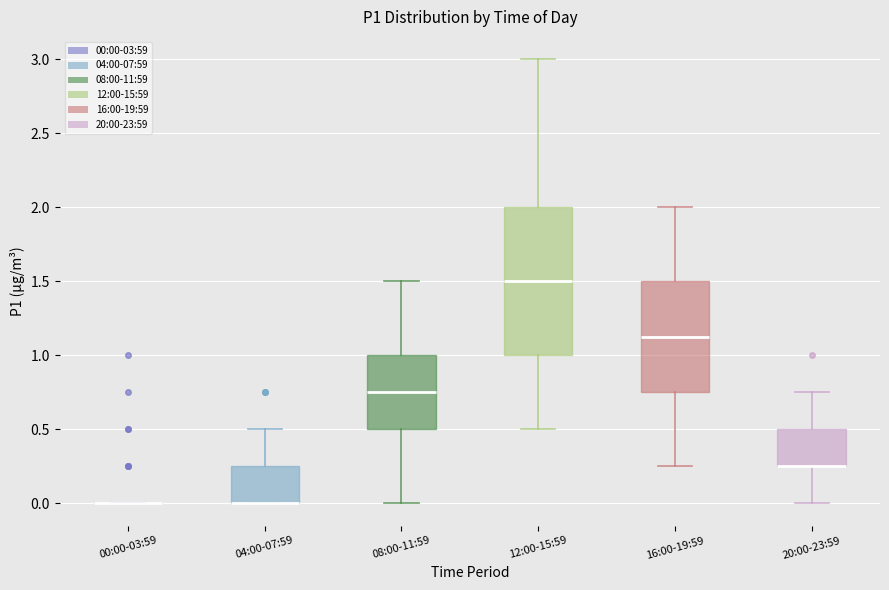

Comparing the boxes themselves (not the whiskers), which one is the tallest?

12:00-15:59